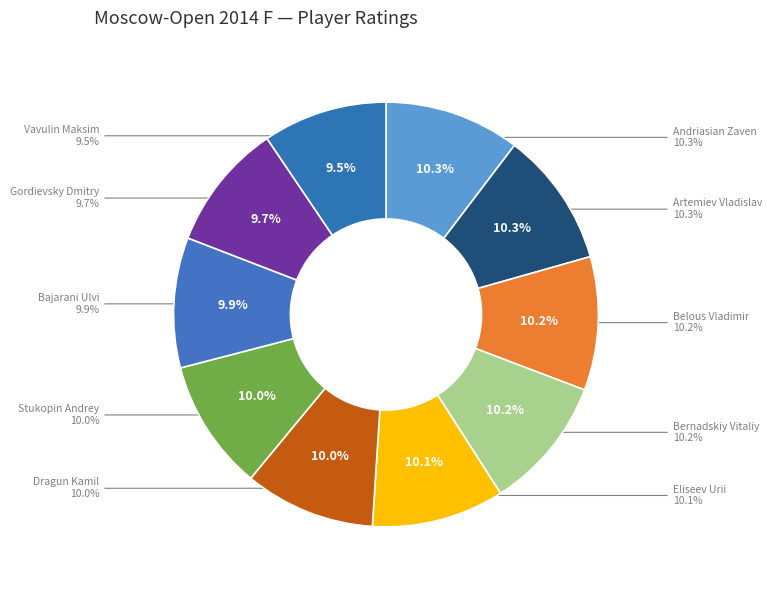

True or false: Andriasian Zaven accounts for 10% of the total.

True